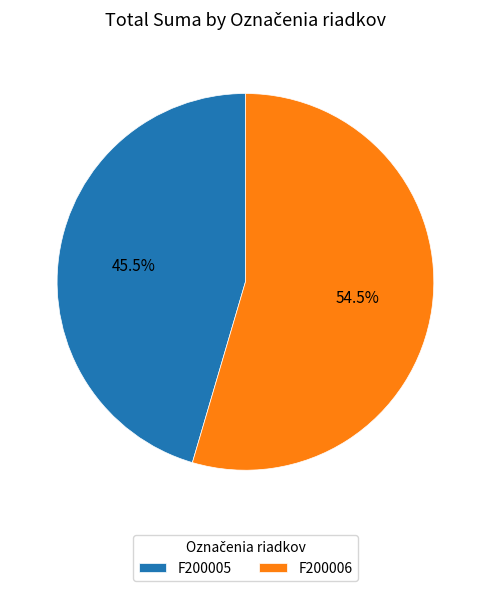

What percentage do F200006 and F200005 together represent?

100.0%